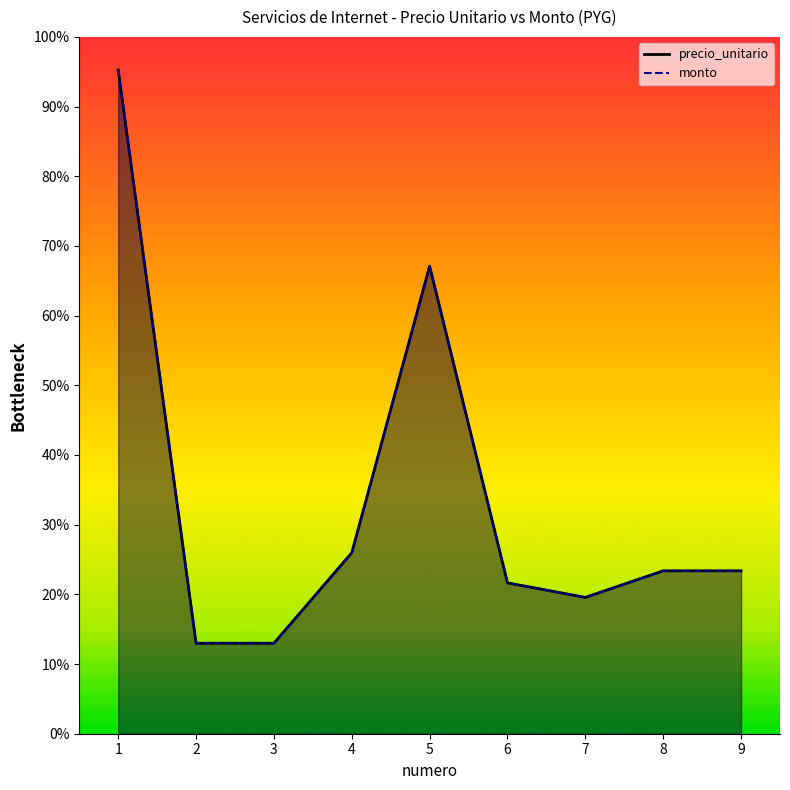

Is the value of monto at 5 greater than the value of precio_unitario at 1?

No